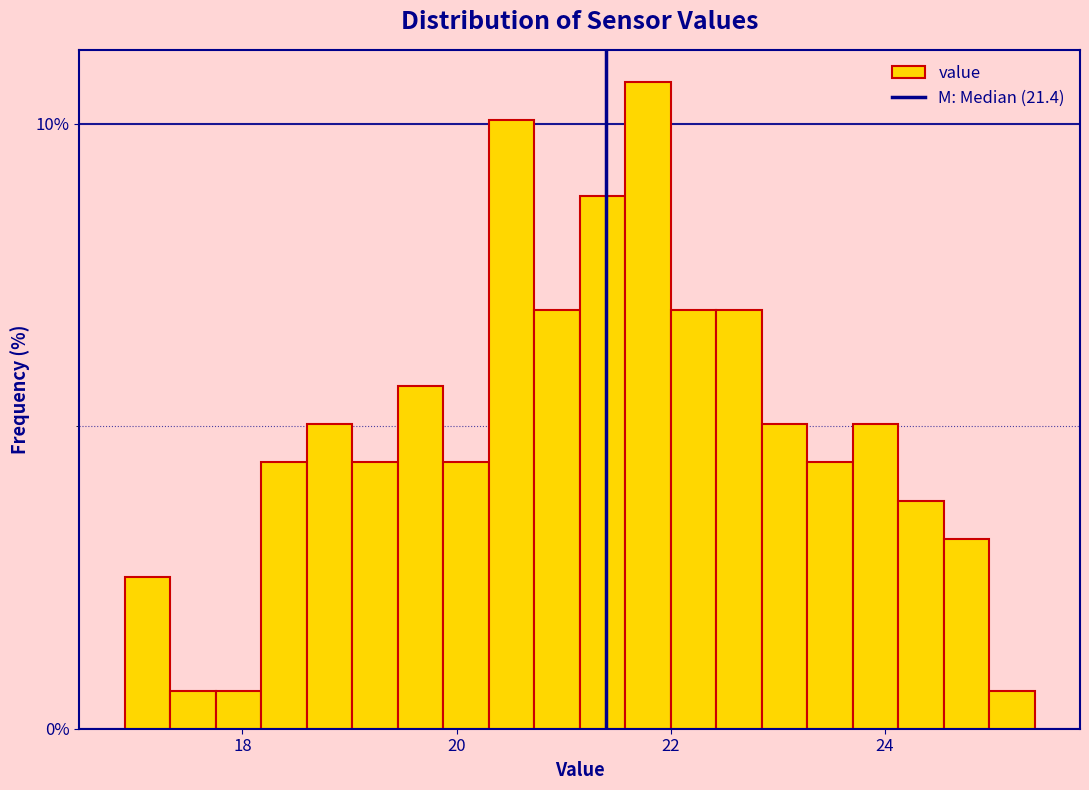

Read against the x-axis, roughly where is the centre of the tallest bar?

21.8